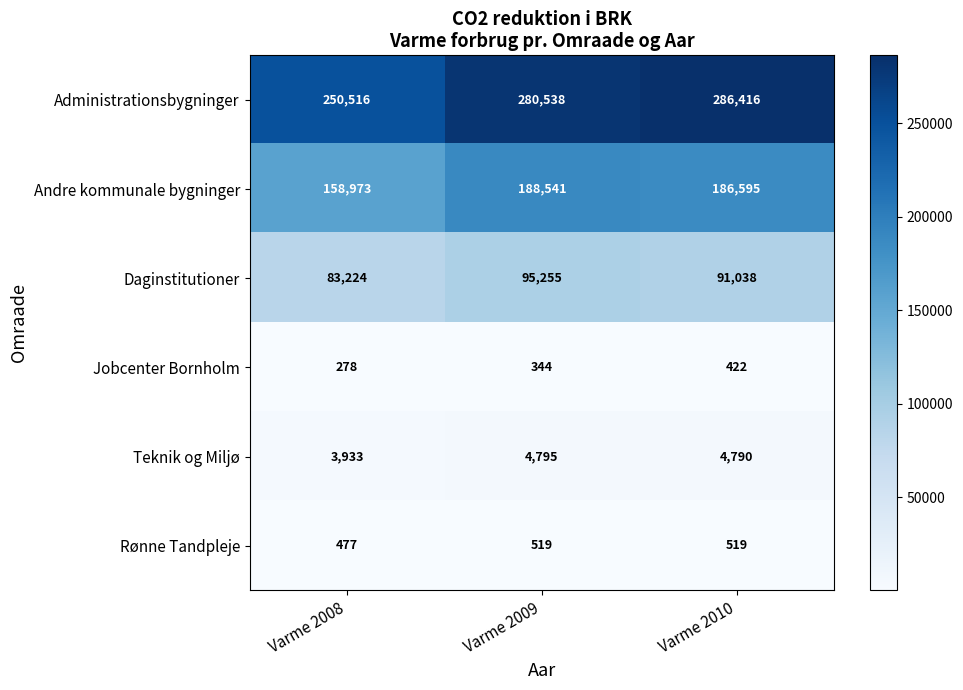

Which series changed the most between Varme 2008 and Varme 2009?

Administrationsbygninger